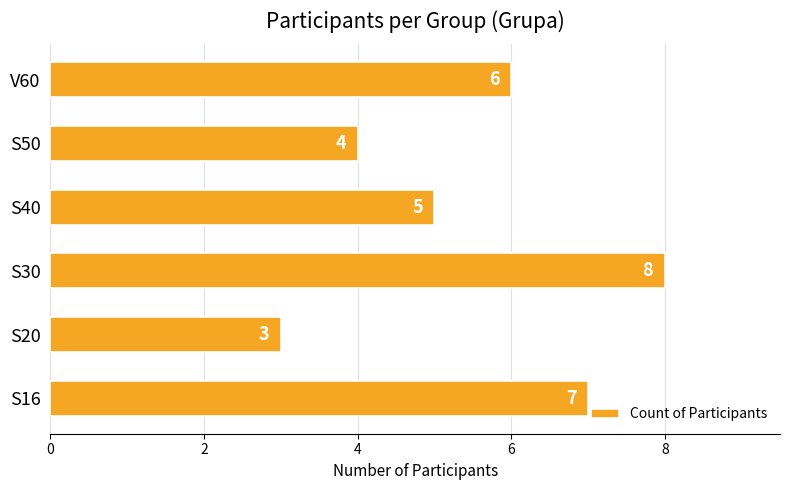

Reading bottom to top, transcribe all the data shown in this chart.

S16=7	S20=3	S30=8	S40=5	S50=4	V60=6